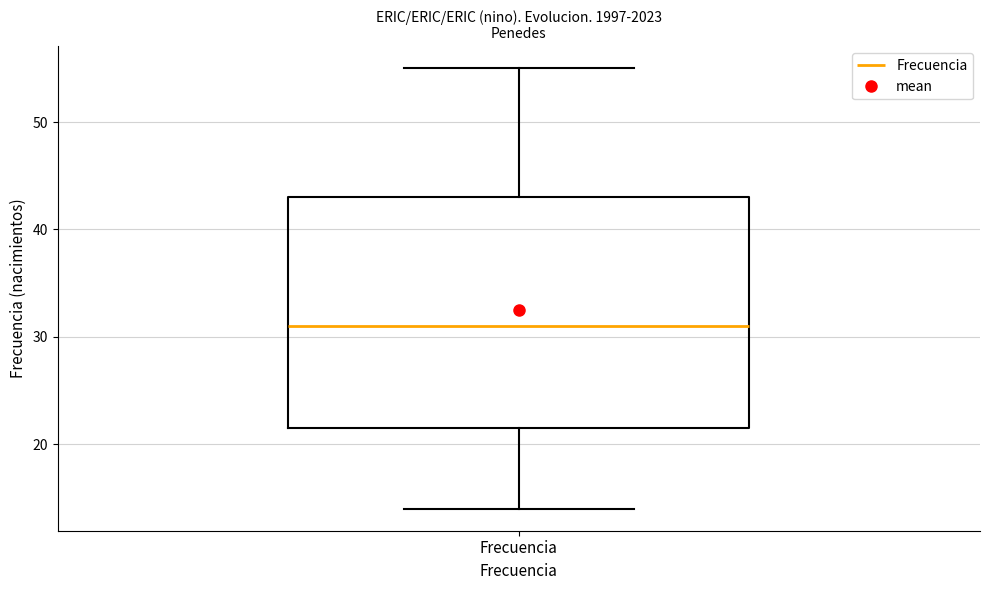

Read this box plot against the y-axis: the position of the median line, the range covered by the box, and the ends of both whiskers. The values are not printed on the chart, so give them approximately, as read against the axis.

median 31, box 22 to 43, whiskers 14 to 55